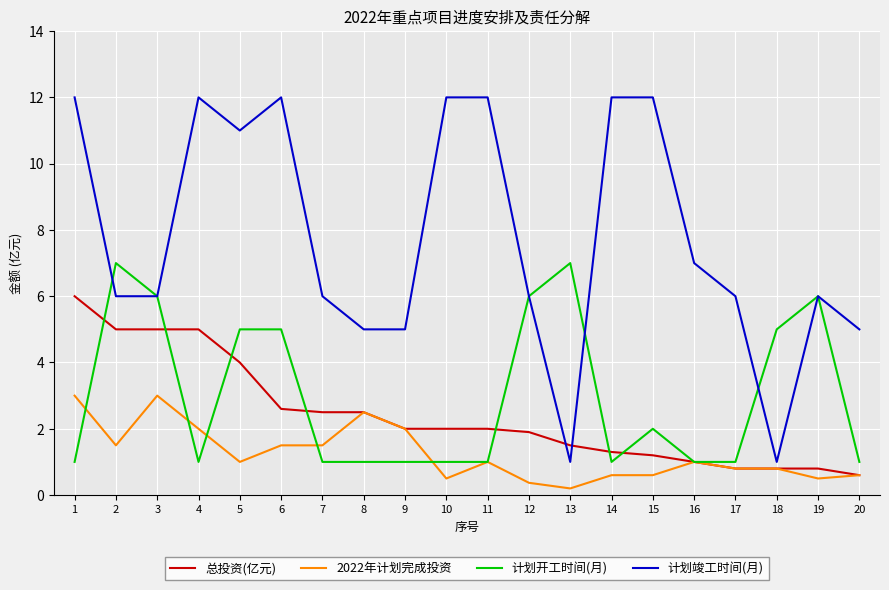

How many series are shown in this chart?

4